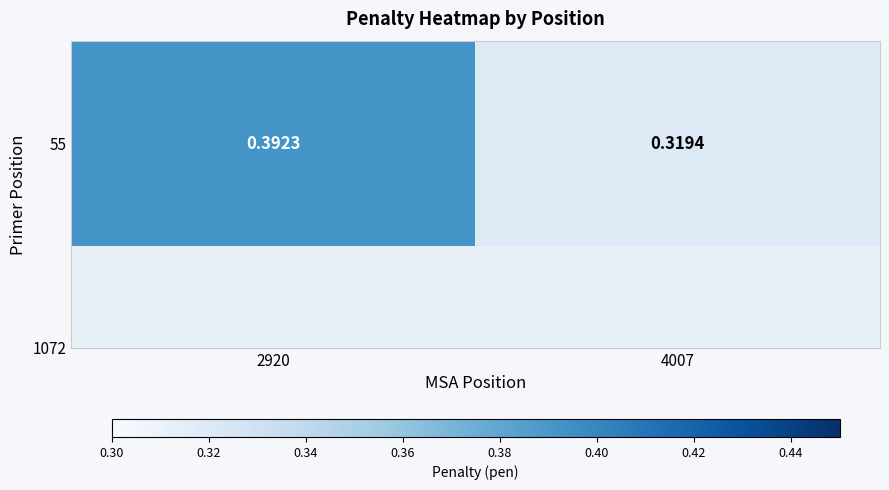

Which category has the highest value across all series?

2920